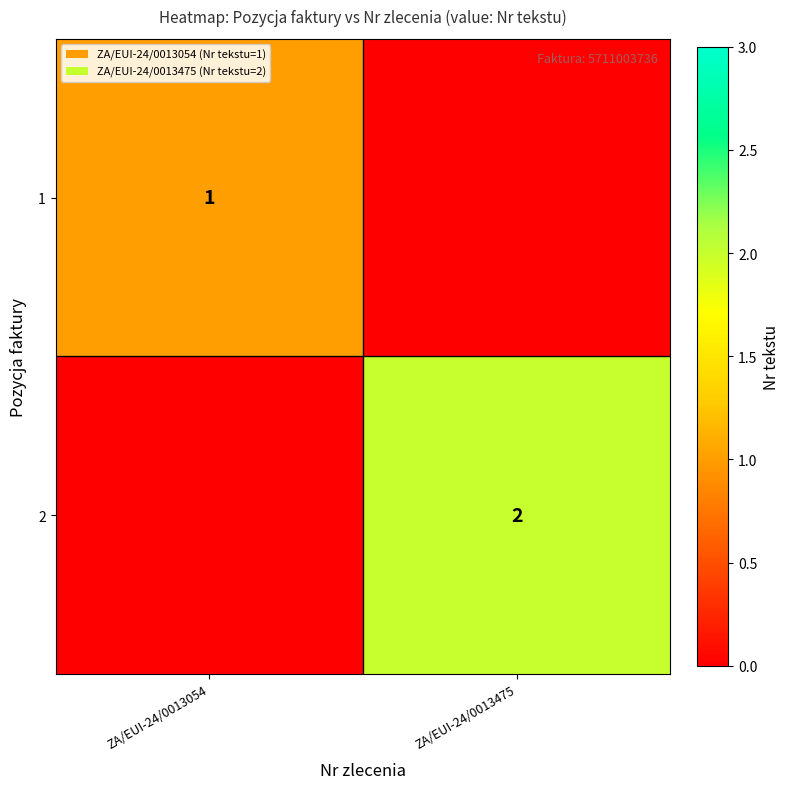

The value of 1 at ZA/EUI-24/0013054 is 1. True or false?

True